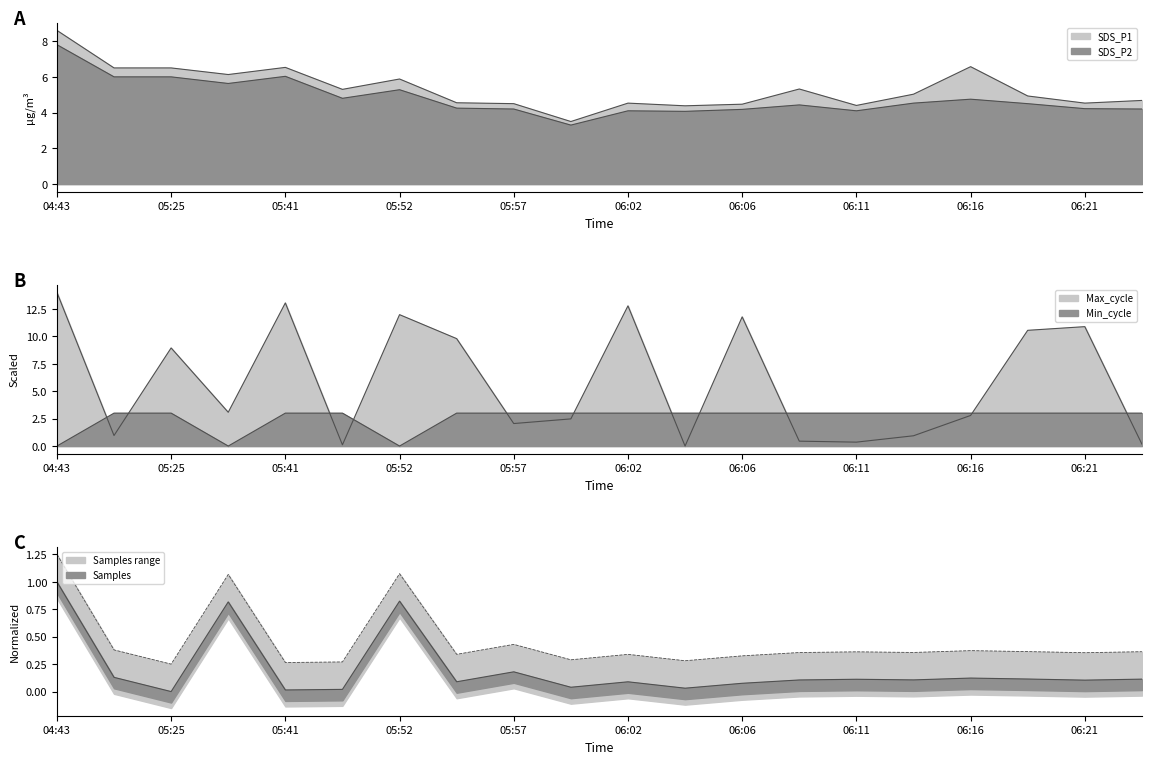

At which label is Samples closest to 0?

05:25